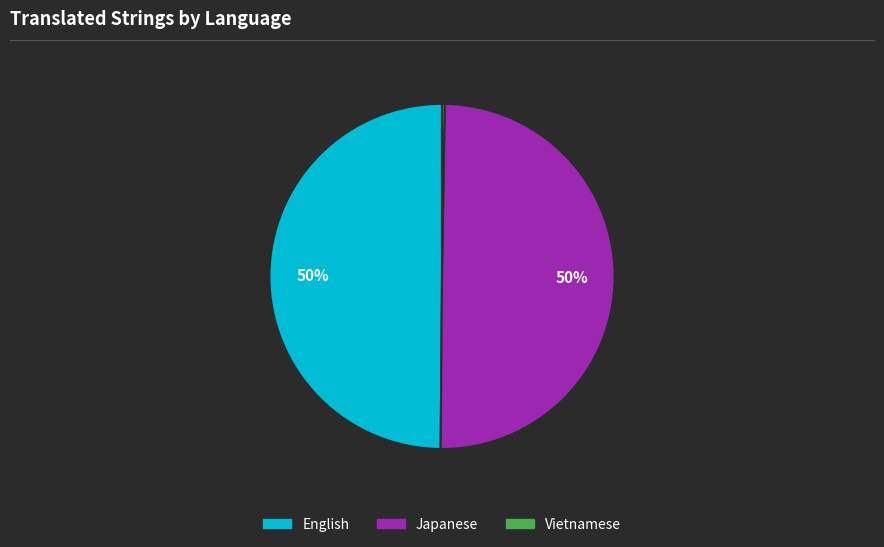

To the nearest percent, what is the combined percentage of Japanese and English?

100%